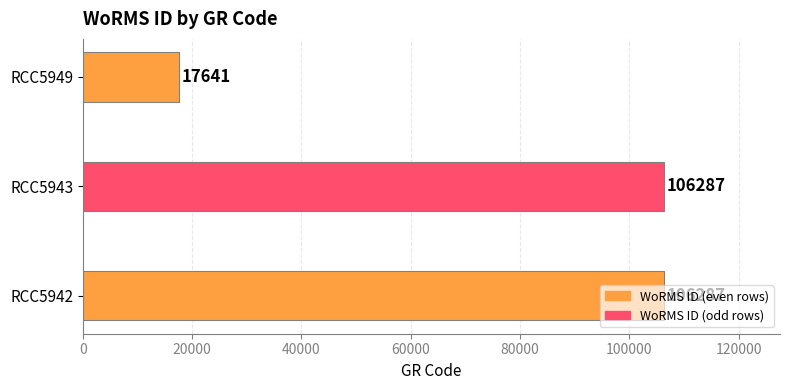

Which category has the lowest value across all series?

RCC5949